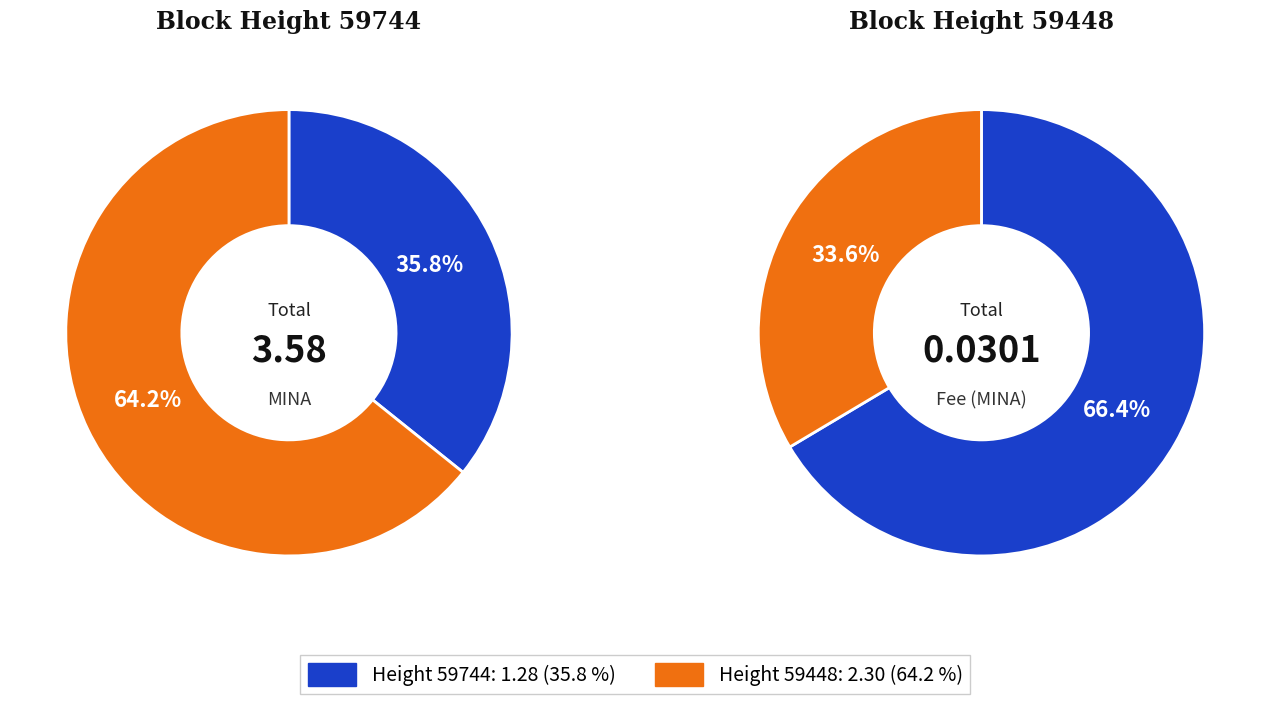

Is fee_values the majority of the pie?

Yes